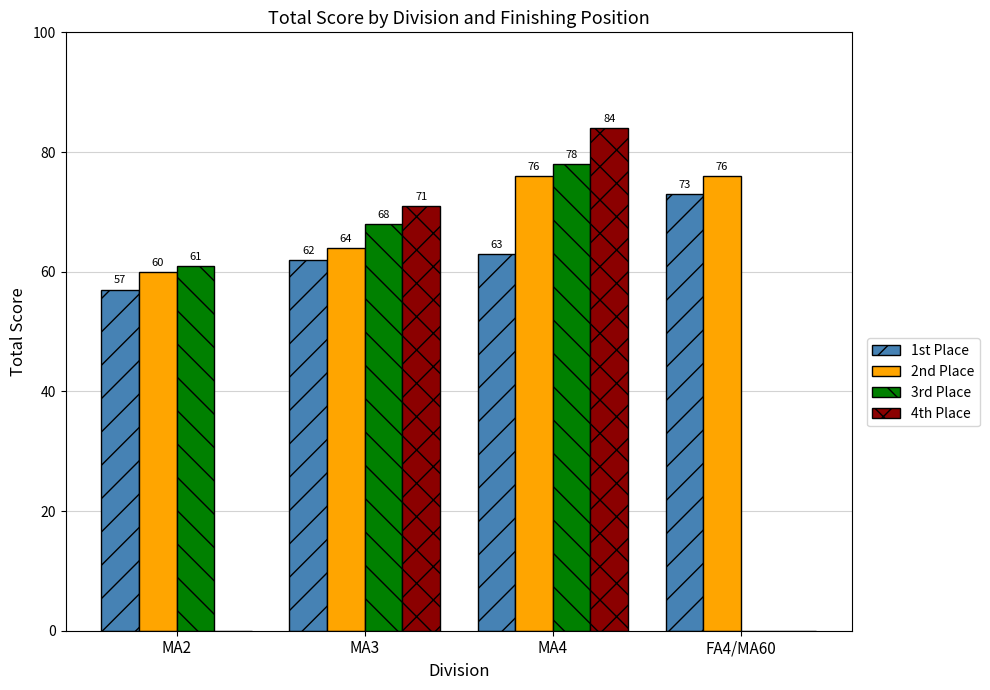

What is the difference between the 2nd Place values at MA4 and MA2?

16